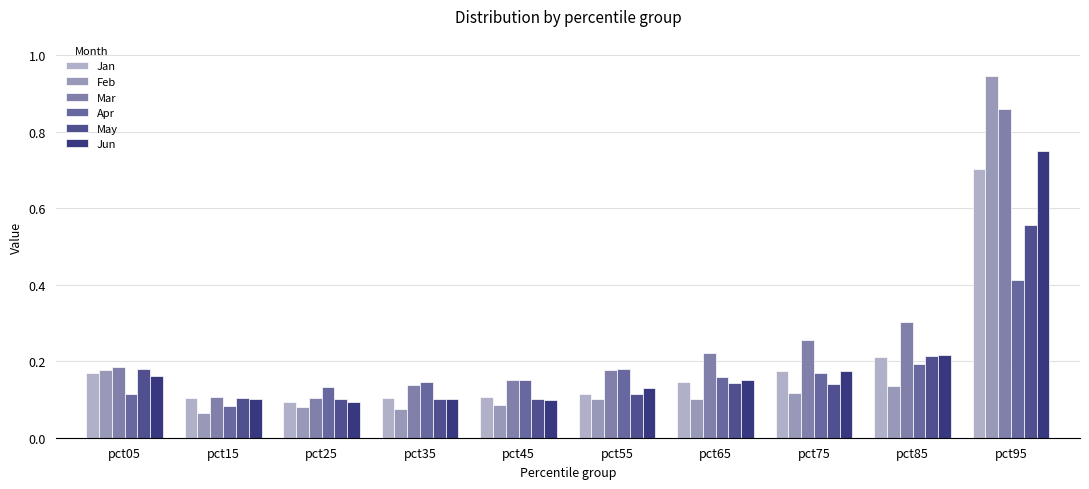

Is it true that May equals 0.0 at pct55?

False